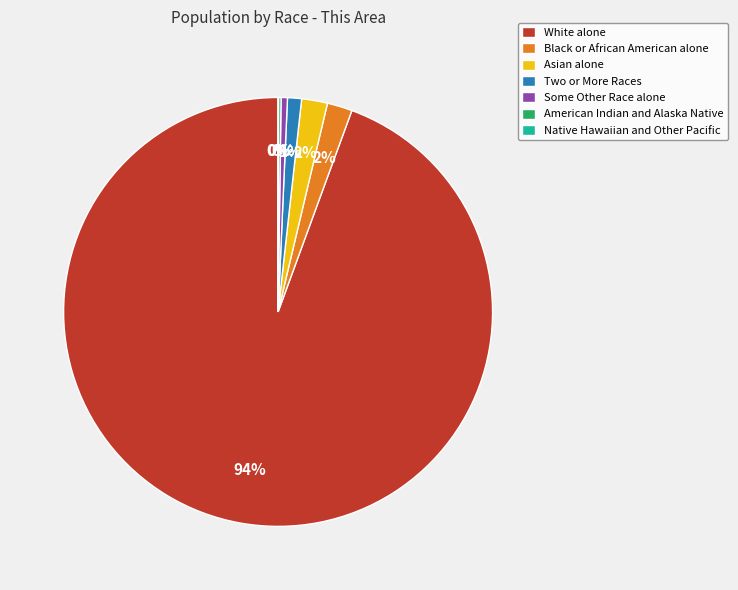

To the nearest percent, what portion does Asian alone represent?

2%